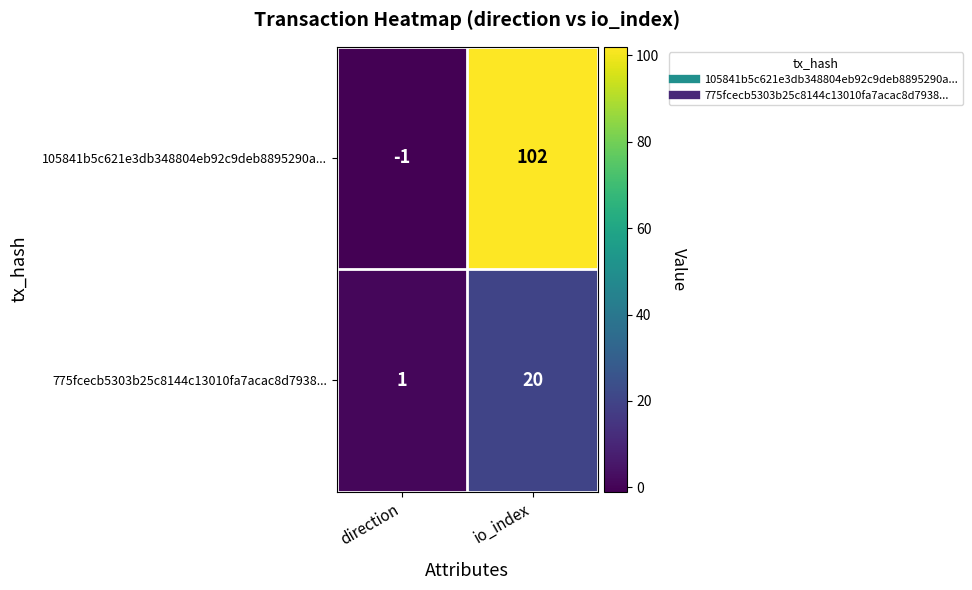

At which category is the sum across all series the highest?

io_index